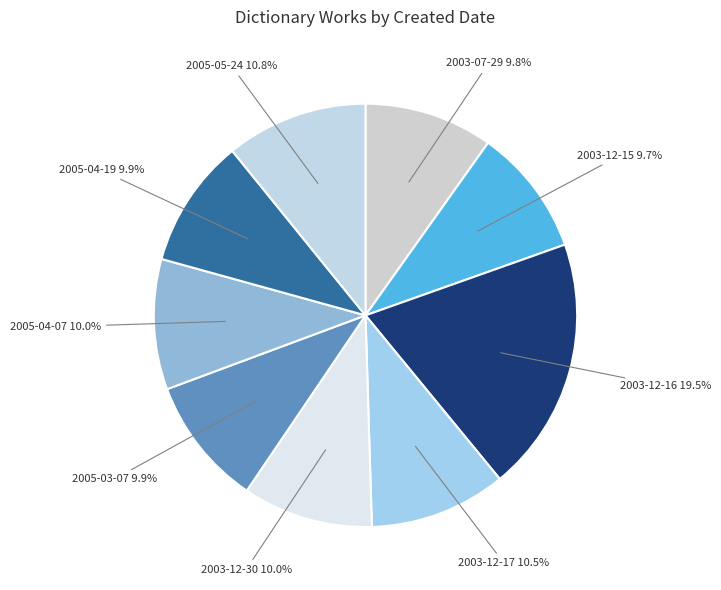

How much of the chart is everything except 2003-12-15?

90.3%